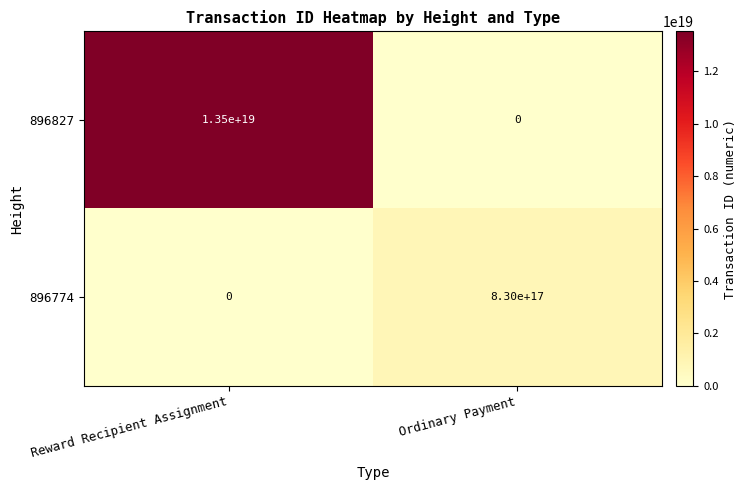

The 896827 series shows 13500000000000000000 at Reward Recipient Assignment. True or false?

True